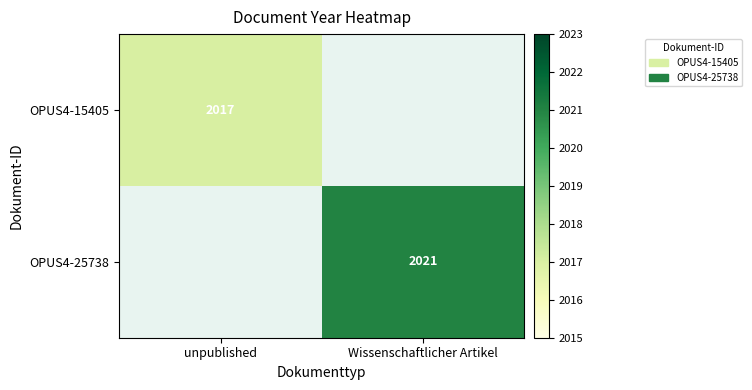

The OPUS4-25738 series shows 3177.8 at Wissenschaftlicher Artikel. True or false?

False